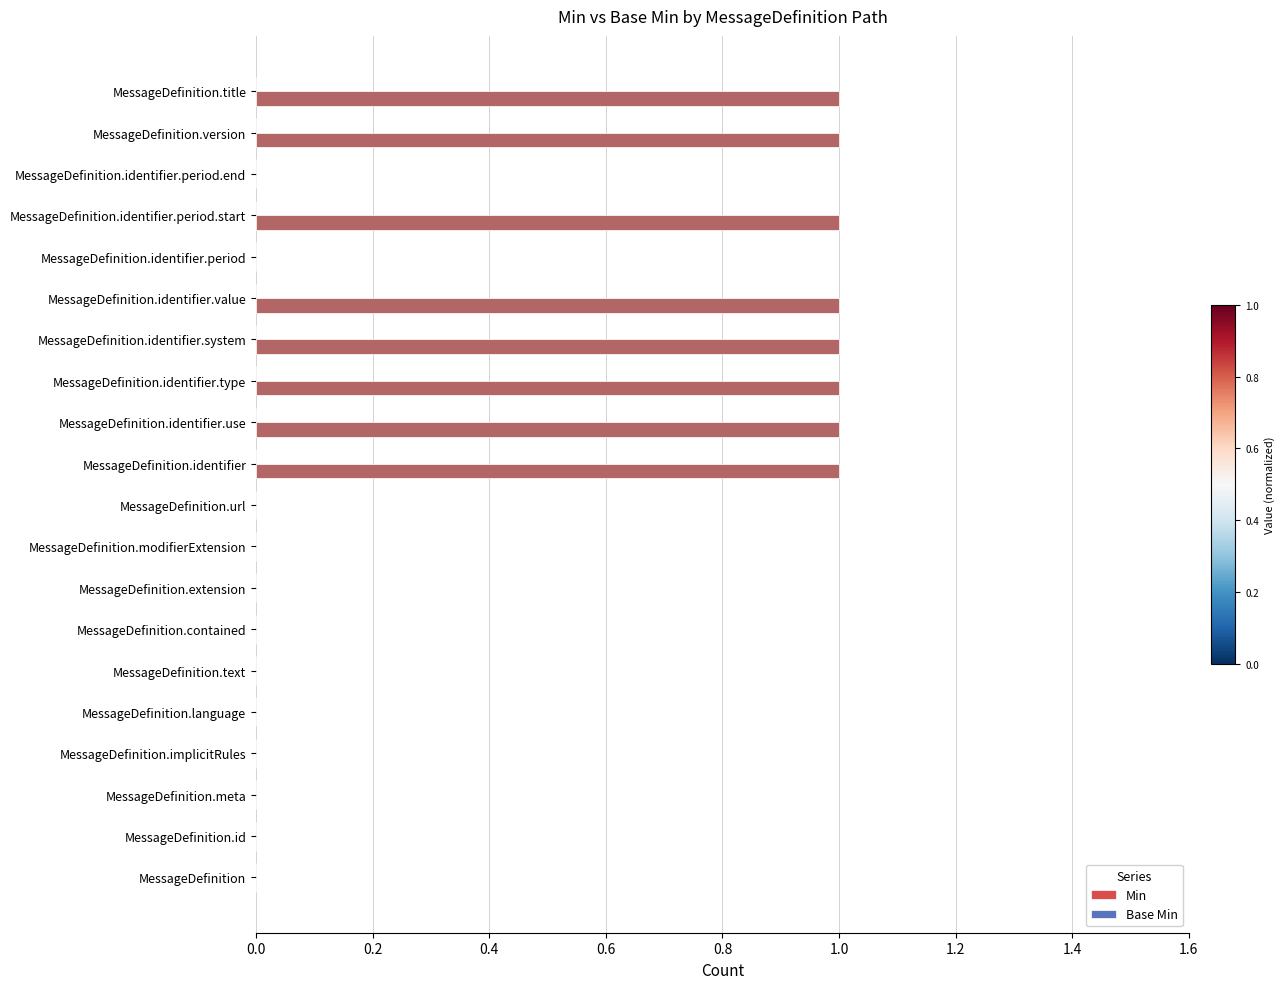

Which has a higher value, MessageDefinition.identifier.period.start or MessageDefinition.identifier.period?

MessageDefinition.identifier.period.start